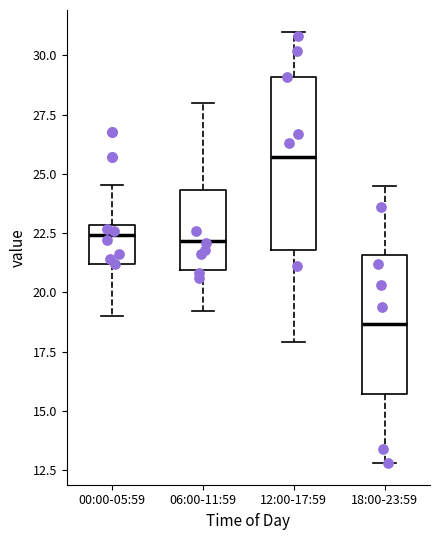

Reading left to right, read every box against the y-axis: the position of its median line, the range the box covers, and the ends of its whiskers. The values are not printed on the chart, so give them approximately, as read against the axis.

00:00-05:59: median 22.5, box 21.0 to 23.0, whiskers 19.0 to 24.5
06:00-11:59: median 22.0, box 21.0 to 24.5, whiskers 19.0 to 28.0
12:00-17:59: median 25.5, box 22.0 to 29.0, whiskers 18.0 to 31.0
18:00-23:59: median 18.5, box 15.5 to 21.5, whiskers 13.0 to 24.5